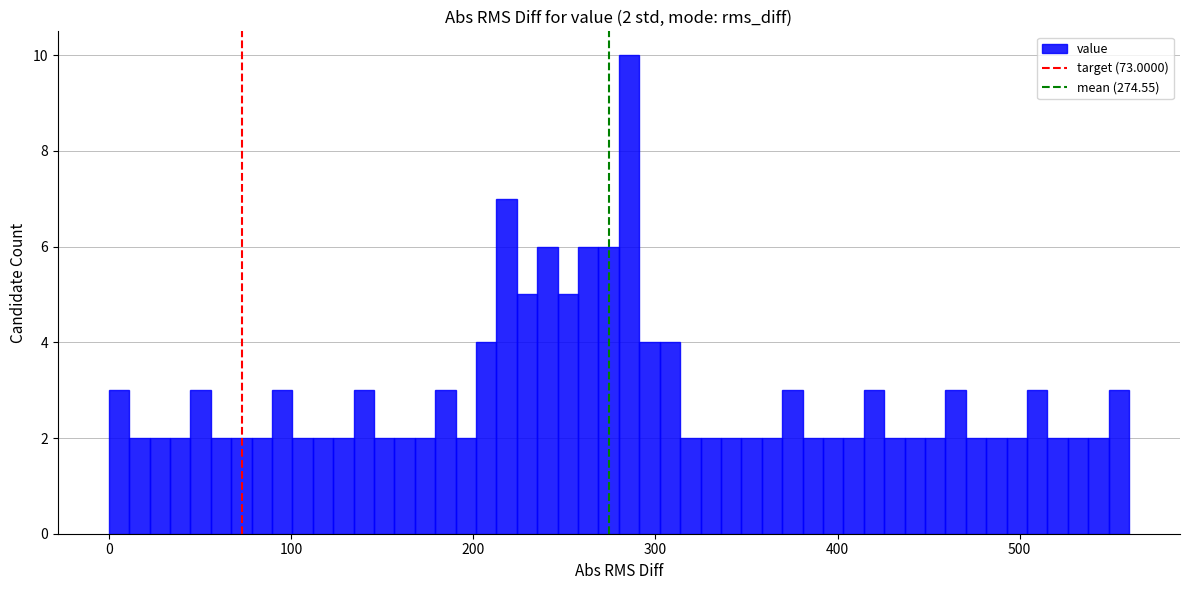

Read against the x-axis, roughly where is the centre of the tallest bar?

290